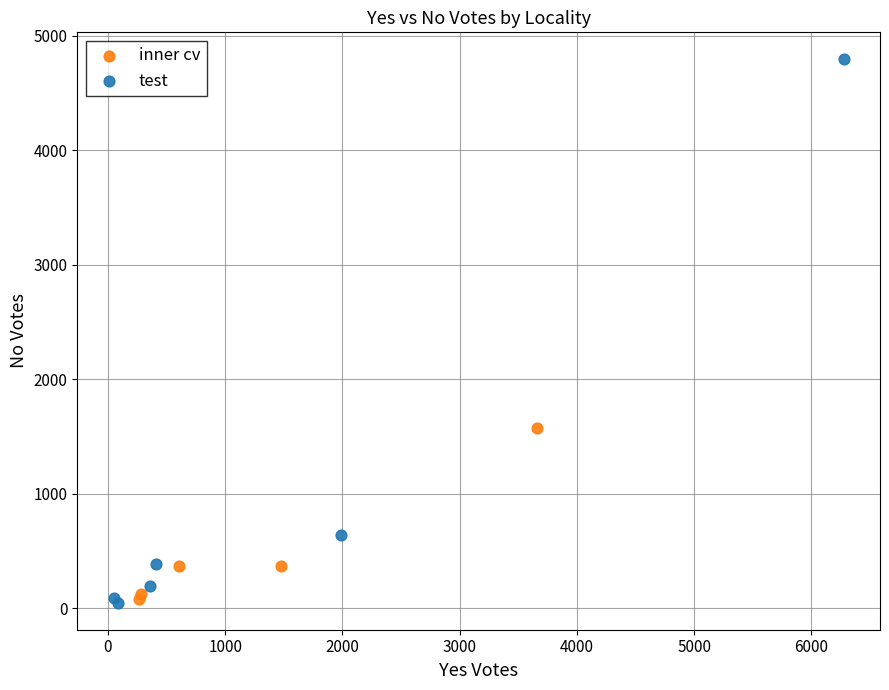

Which series has the widest spread of Y values?

test